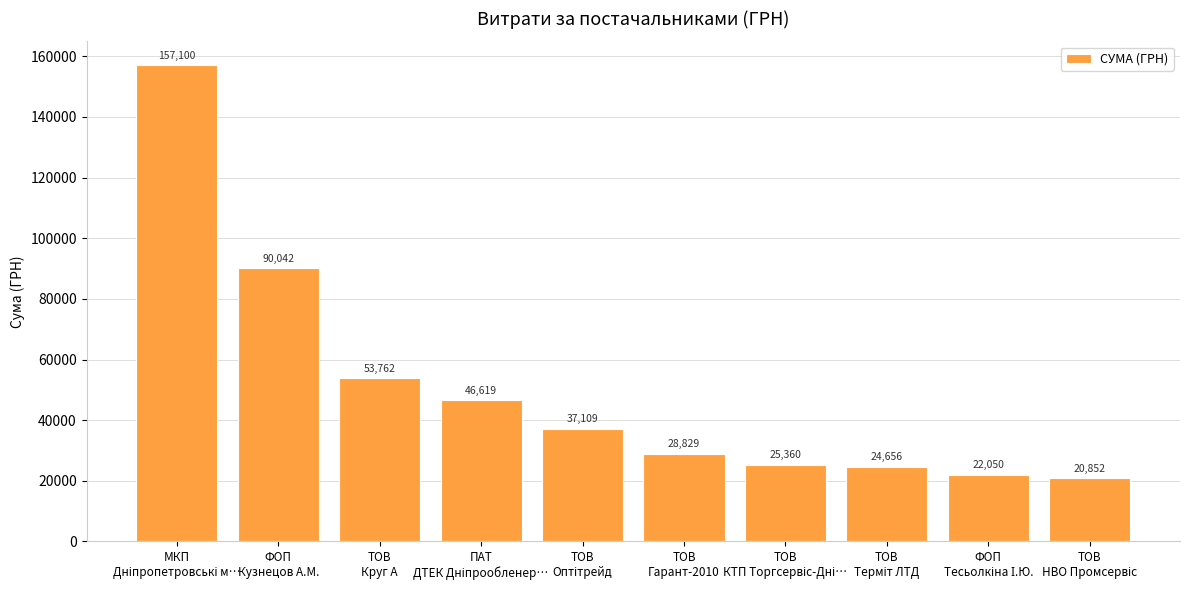

What is the value of the 3rd bar from the left?

53762.0